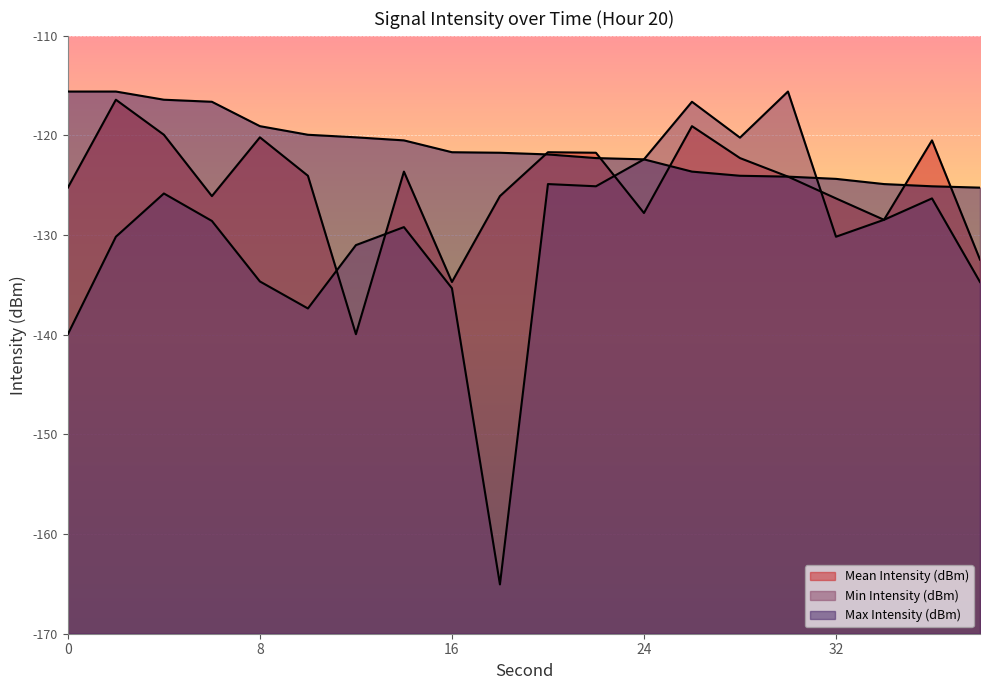

How many data points in Mean Intensity (dBm) are above -124?

9